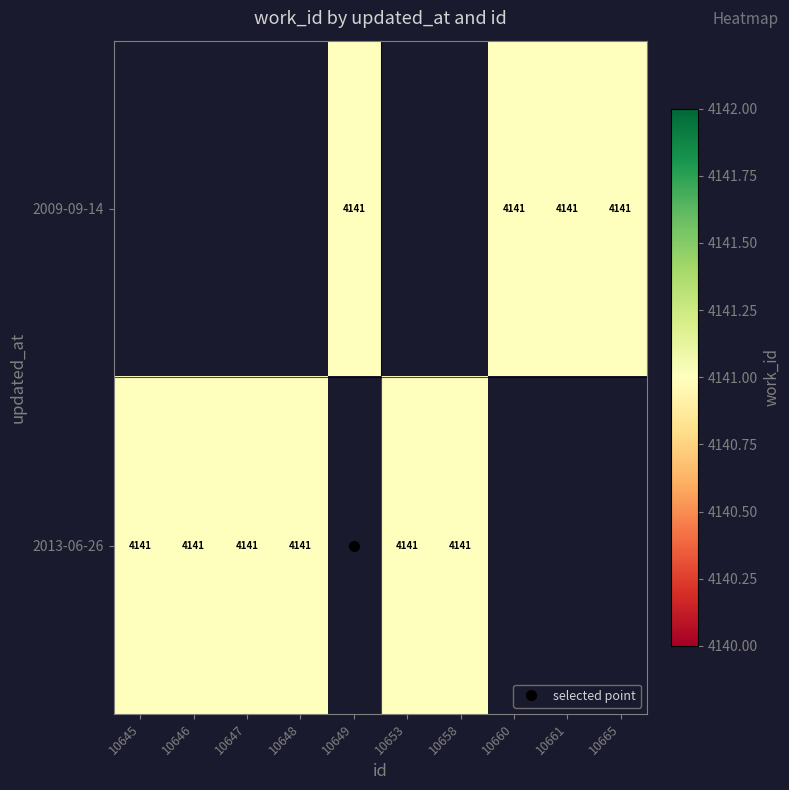

Which has a higher value, 10645 or 10649?

10649